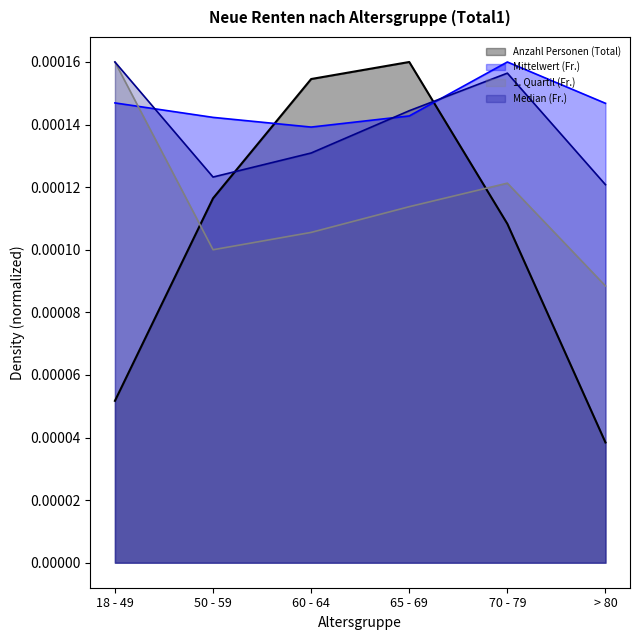

The 1. Quartil (Fr.) series shows 0.0 at 65 - 69. True or false?

False